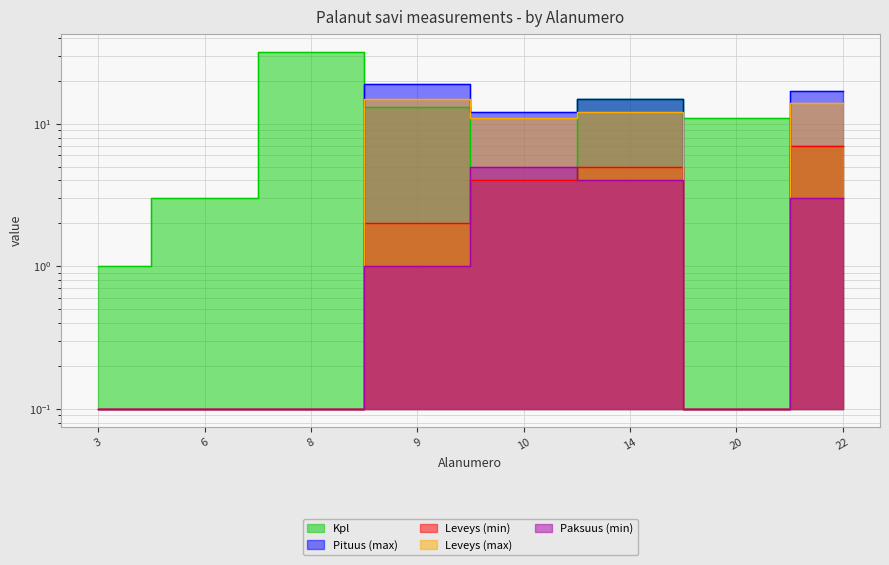

How many data points does each series have?

8